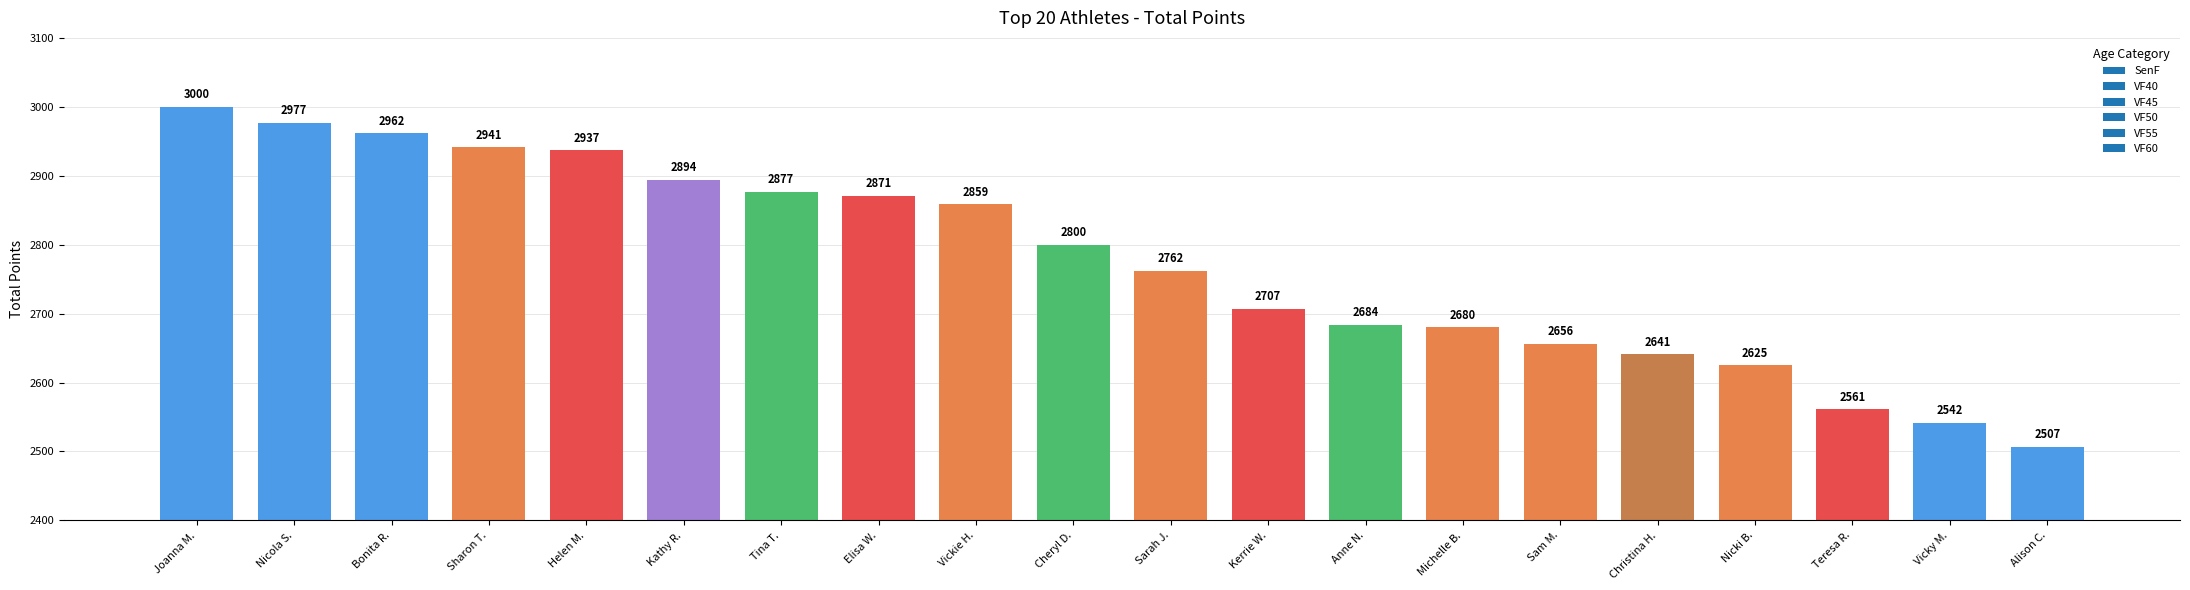

How many data points are less than 2800?

10